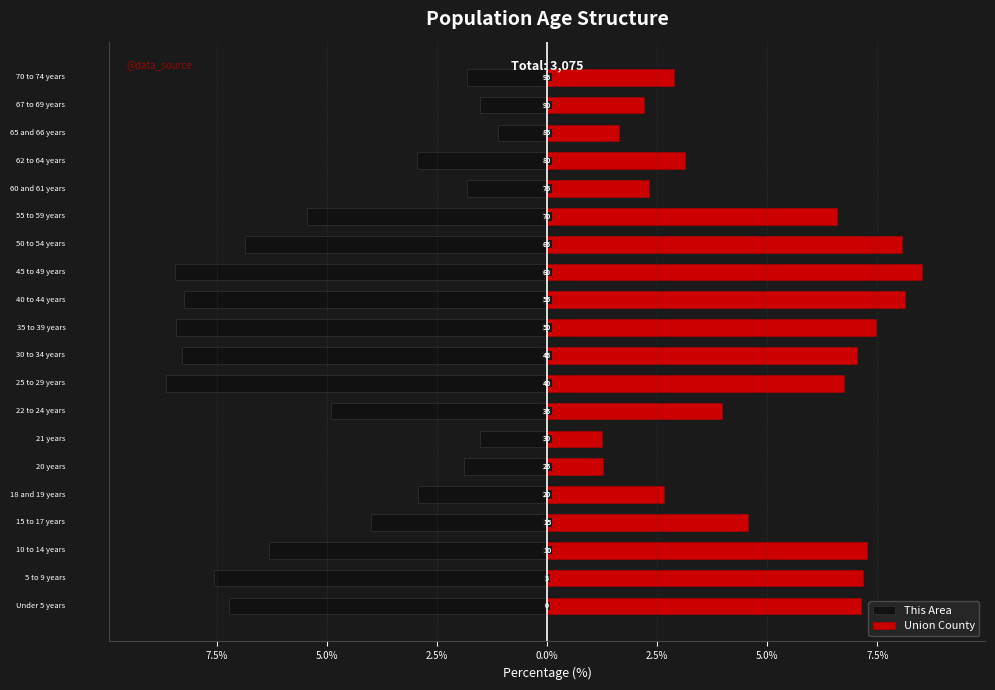

How many categories are shown in the chart?

20